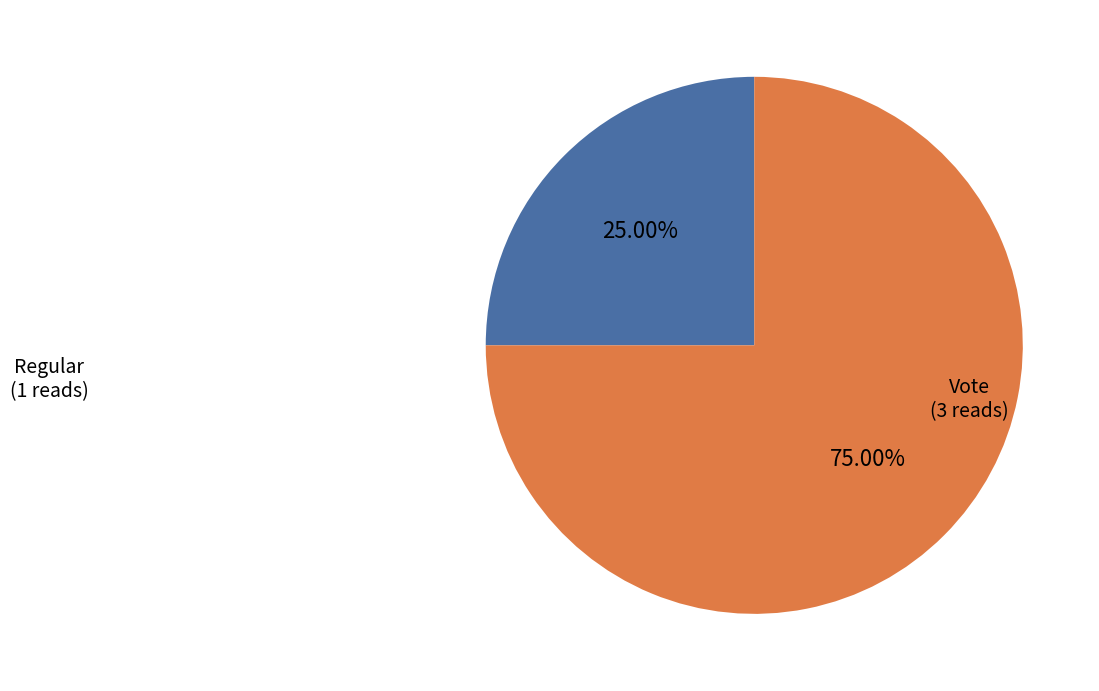

Does any single category account for the majority?

Yes